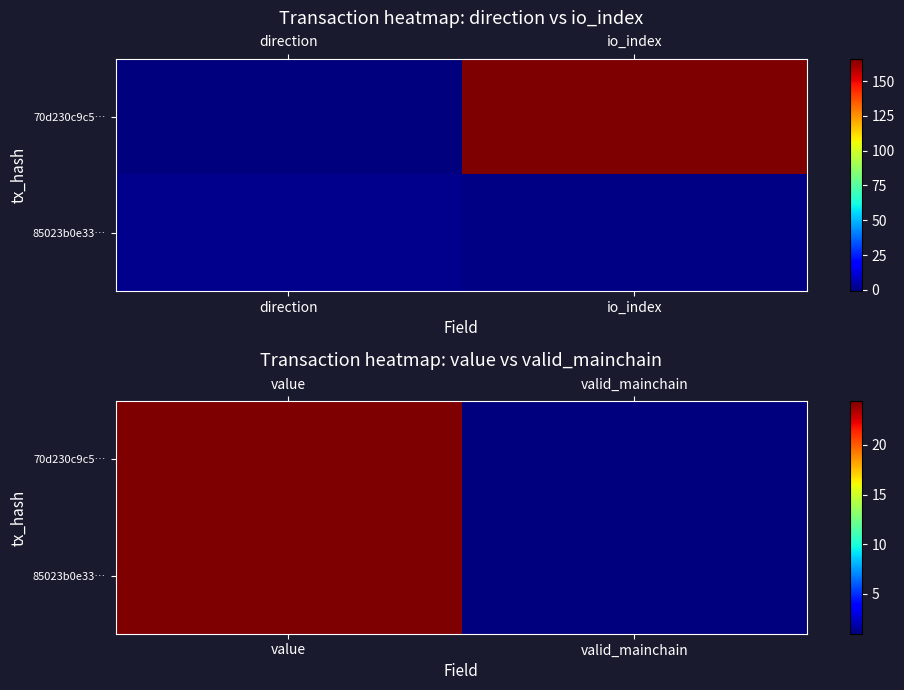

Which series has the largest total across all categories?

70d230c9c5…